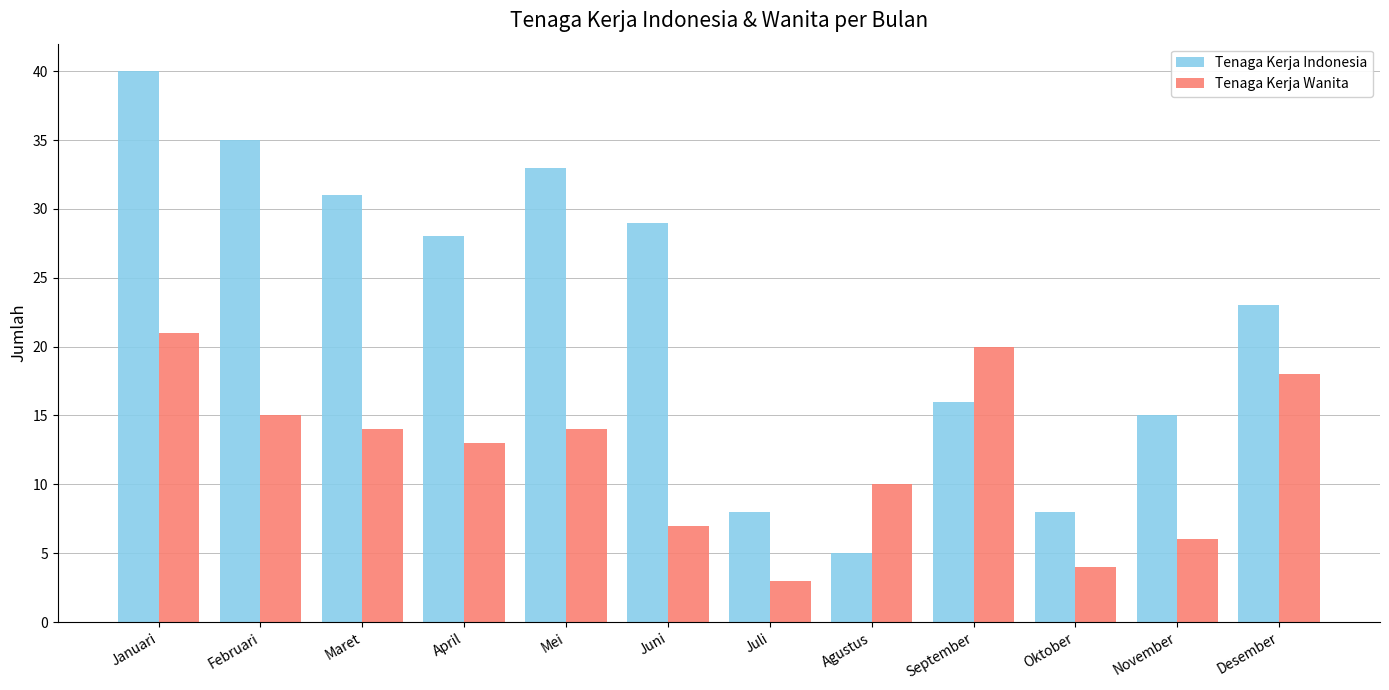

At which label does Tenaga Kerja Indonesia reach its peak?

Januari